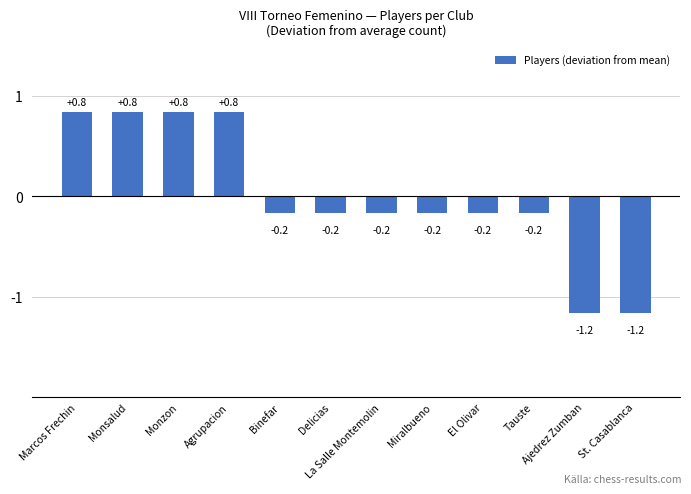

What is the smallest value displayed?

-1.2